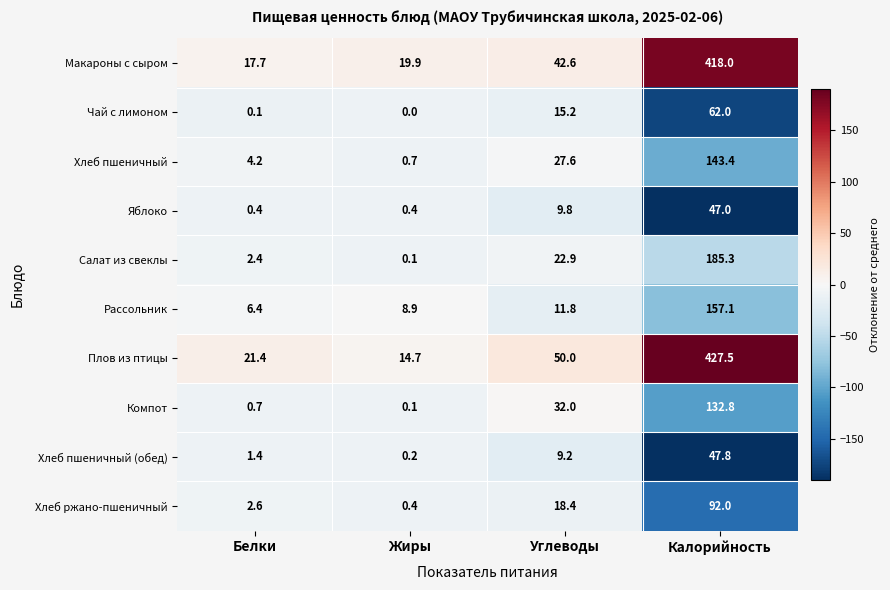

The Салат из свеклы series shows 6.9 at Углеводы. True or false?

False